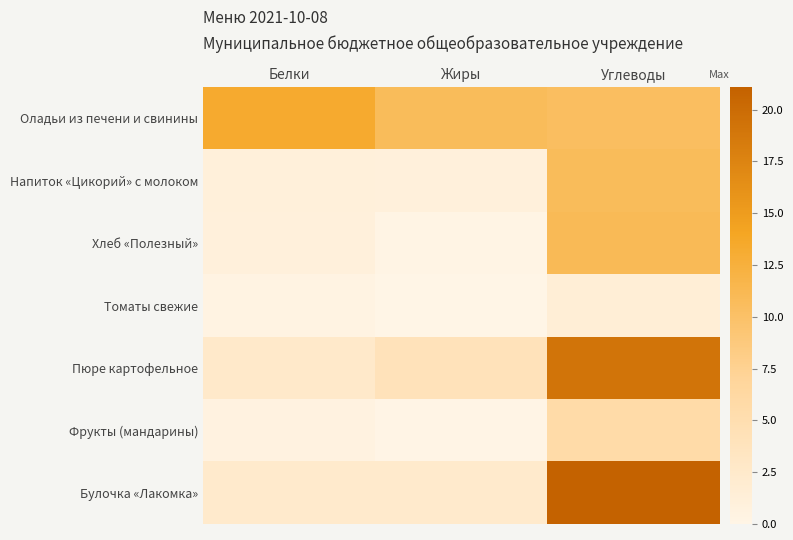

Which series changed the most between Белки and Углеводы?

Булочка «Лакомка»